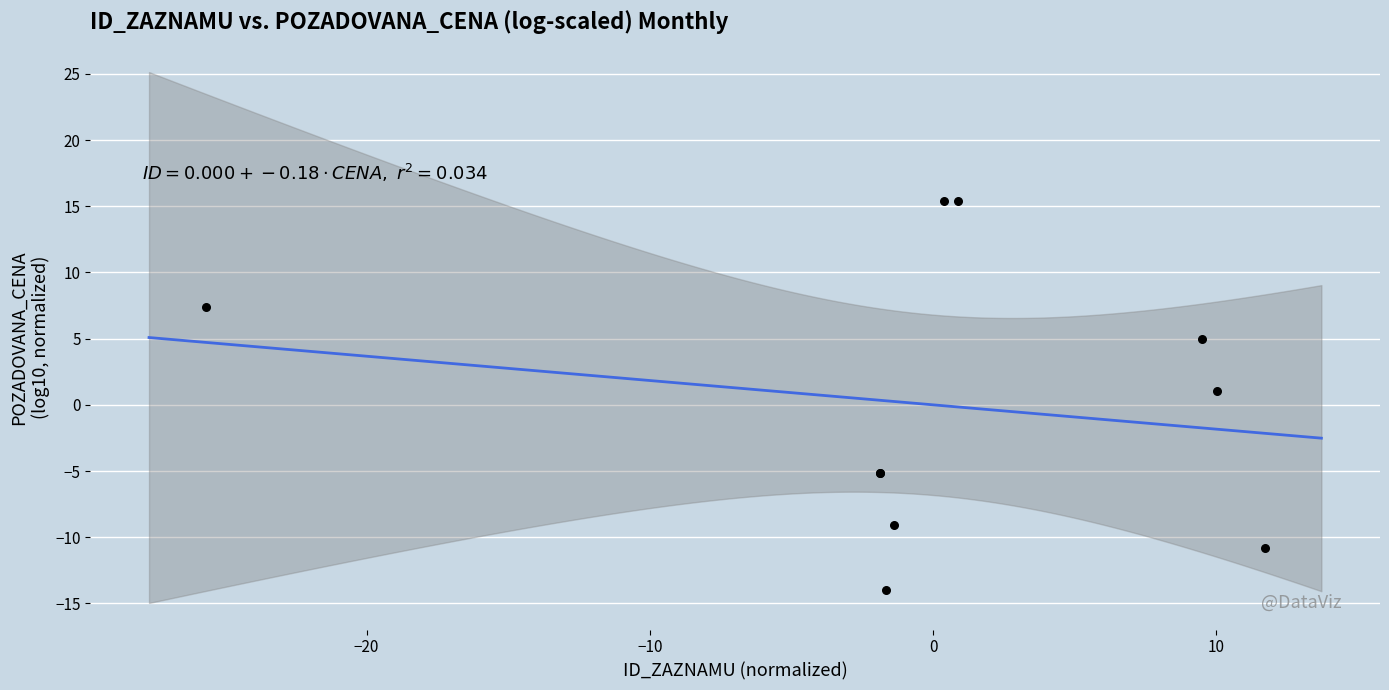

What Y value in the scatter plot is closest to 0?

1.1